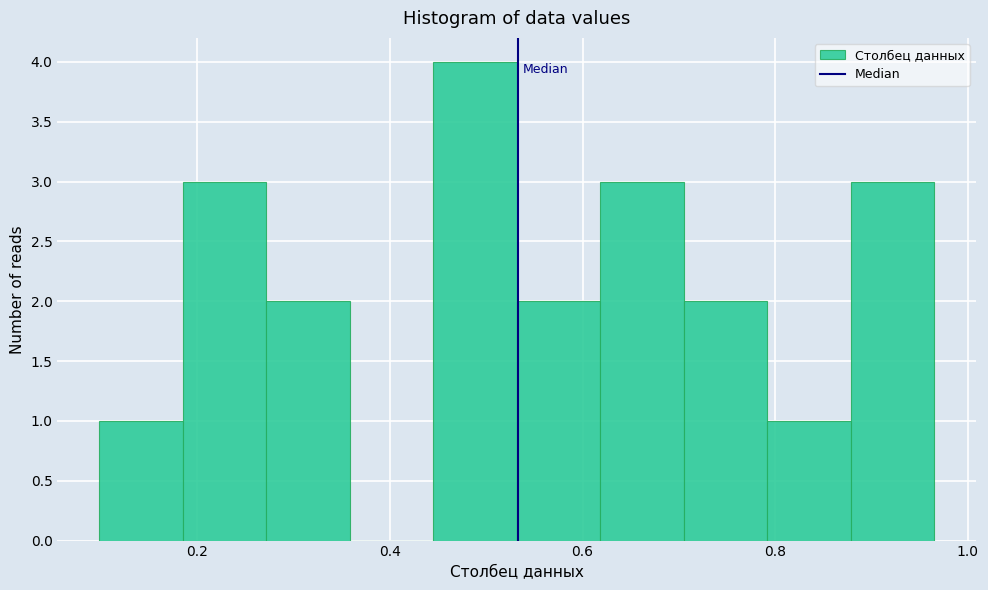

Reading left to right, transcribe this chart: for each bar, give the range it covers on the x-axis and its height. Neither the bar edges nor the heights are printed on the chart, so give them approximately, as read against the axes.

0.10 to 0.18: 1
0.18 to 0.28: 3
0.28 to 0.36: 2
0.36 to 0.44: 0
0.44 to 0.54: 4
0.54 to 0.62: 2
0.62 to 0.70: 3
0.70 to 0.80: 2
0.80 to 0.88: 1
0.88 to 0.96: 3